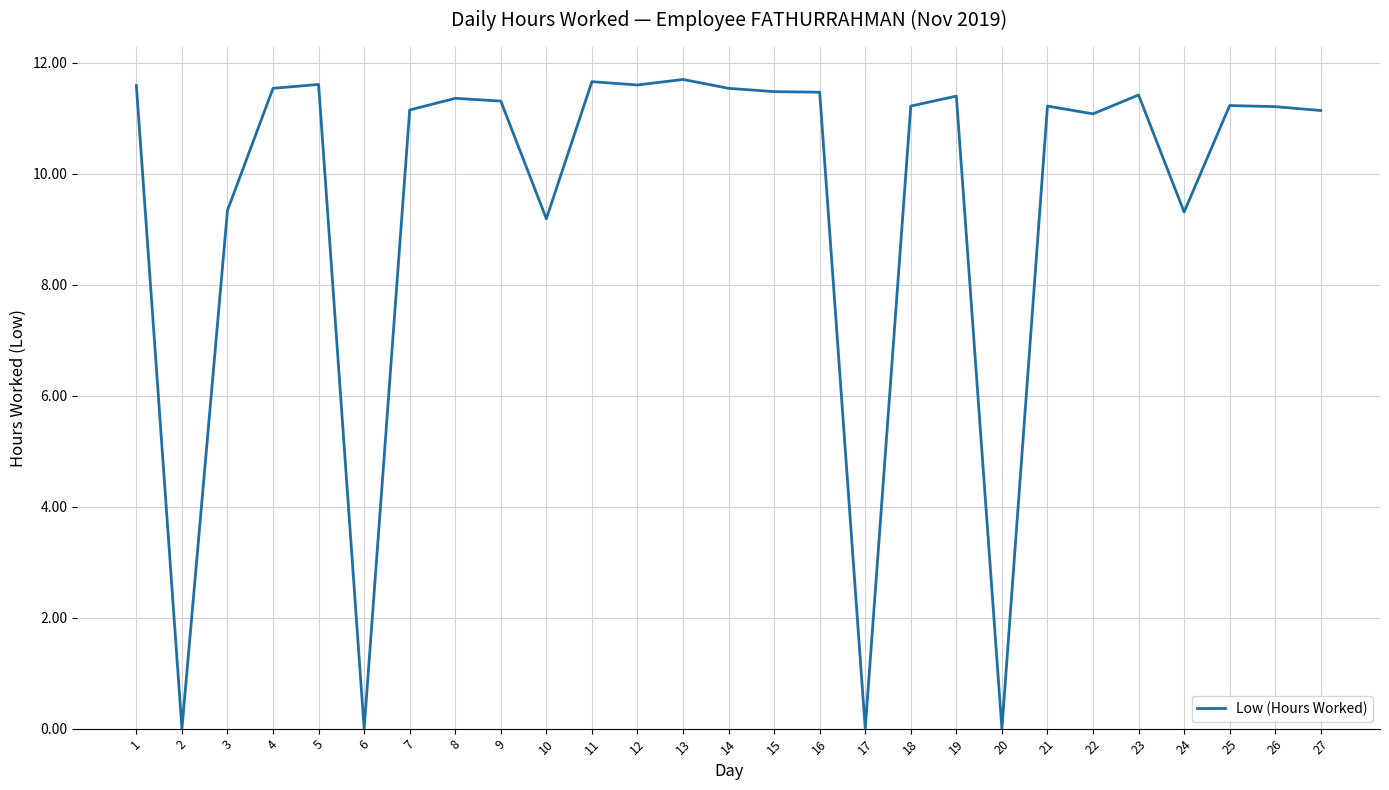

The value at 12 is 19.7. True or false?

False